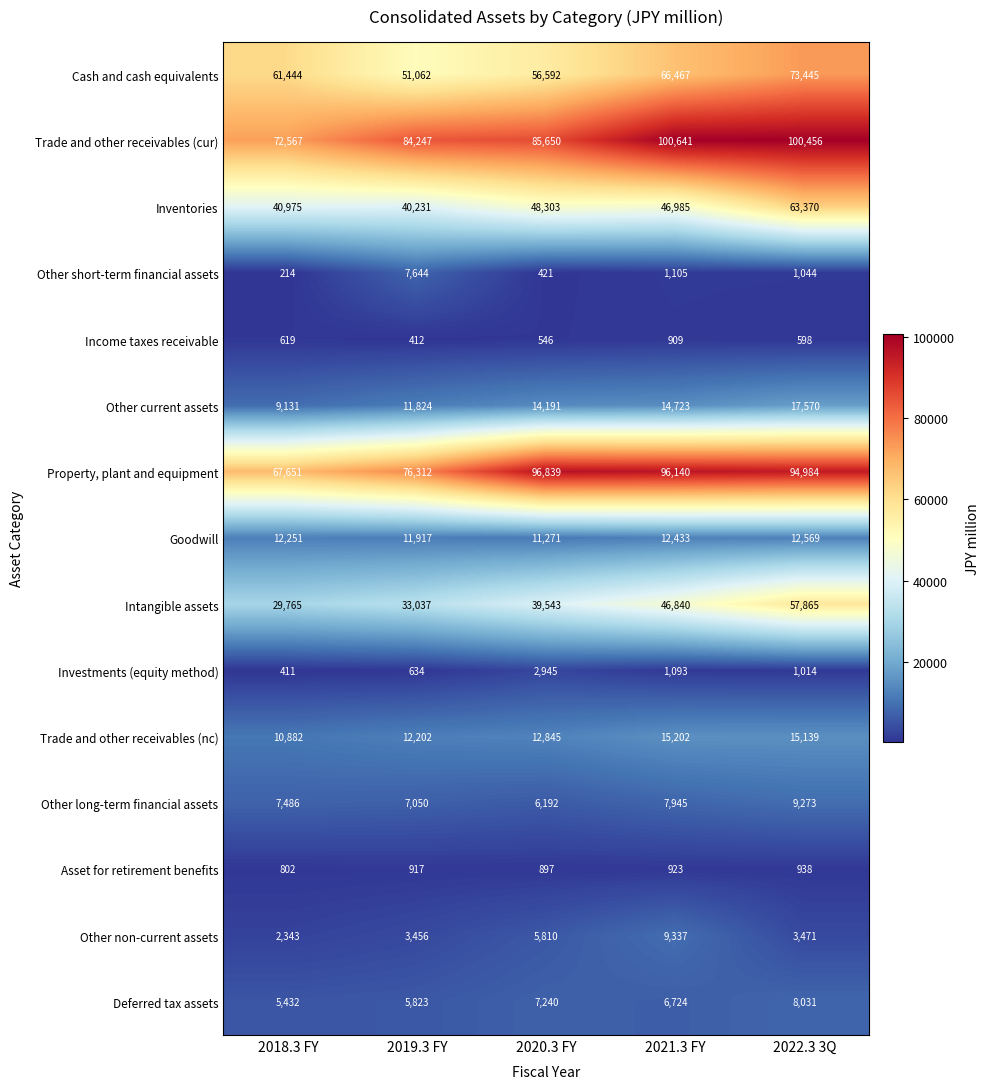

List the series in order of their peak value, lowest first.

Income taxes receivable, Asset for retirement benefits, Investments (equity method), Other short-term financial assets, Deferred tax assets, Other long-term financial assets, Other non-current assets, Goodwill, Trade and other receivables (nc), Other current assets, Intangible assets, Inventories, Cash and cash equivalents, Property, plant and equipment, Trade and other receivables (cur)